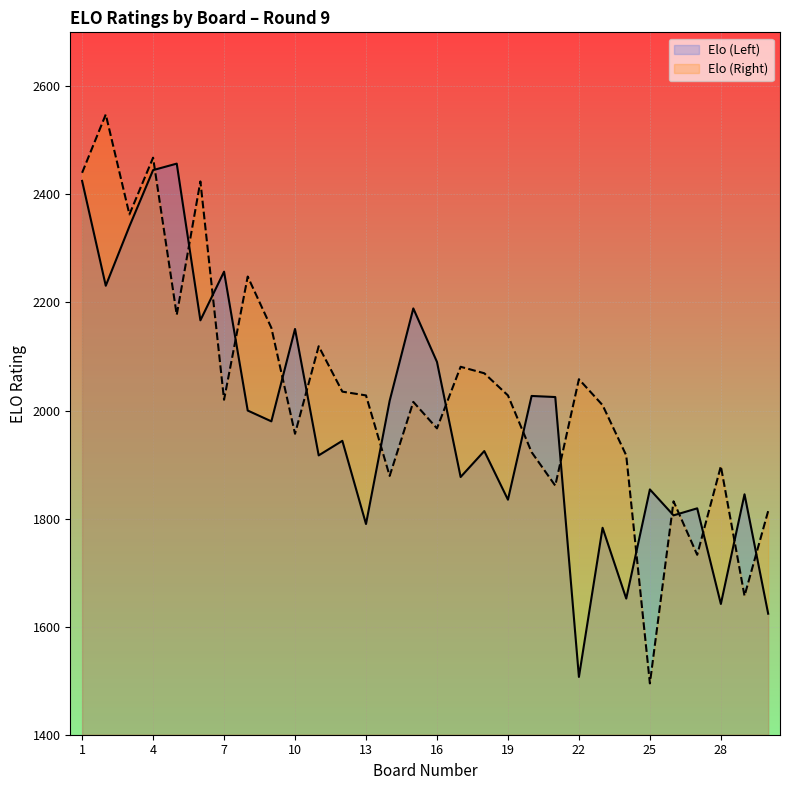

Read the Elo (Left) value at 16, to the nearest 50.

2100